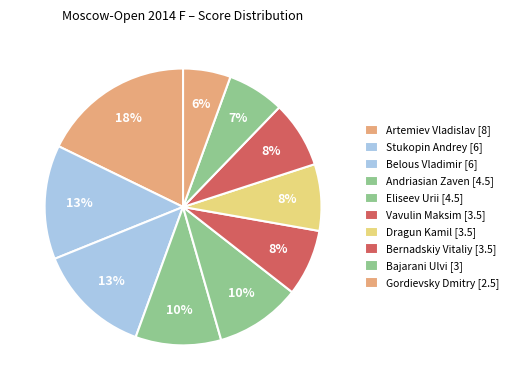

Rank the categories by value from lowest to highest.

Gordievsky Dmitry [2.5], Bajarani Ulvi [3], Vavulin Maksim [3.5], Dragun Kamil [3.5], Bernadskiy Vitaliy [3.5], Andriasian Zaven [4.5], Eliseev Urii [4.5], Stukopin Andrey [6], Belous Vladimir [6], Artemiev Vladislav [8]